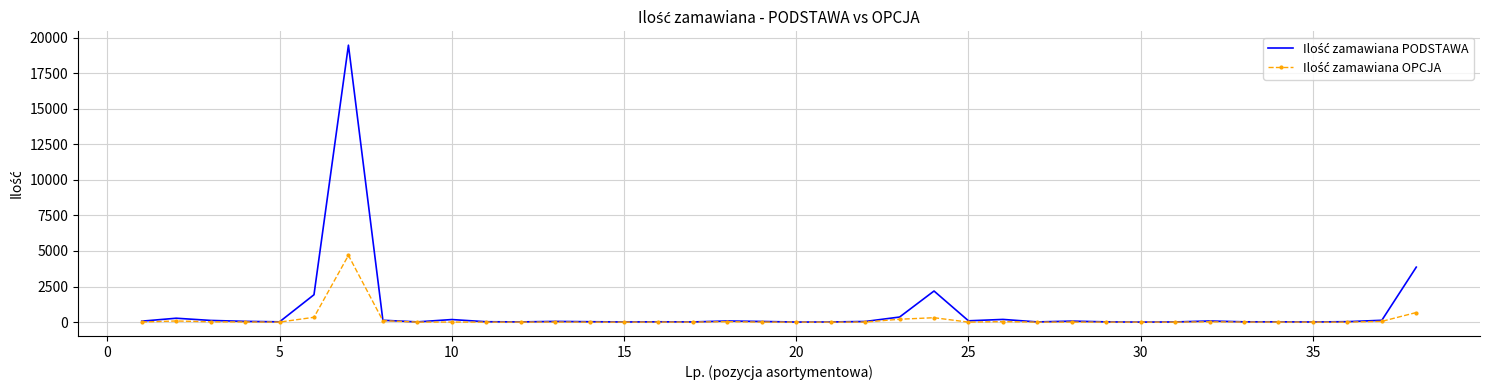

What is the greatest value displayed?

19461